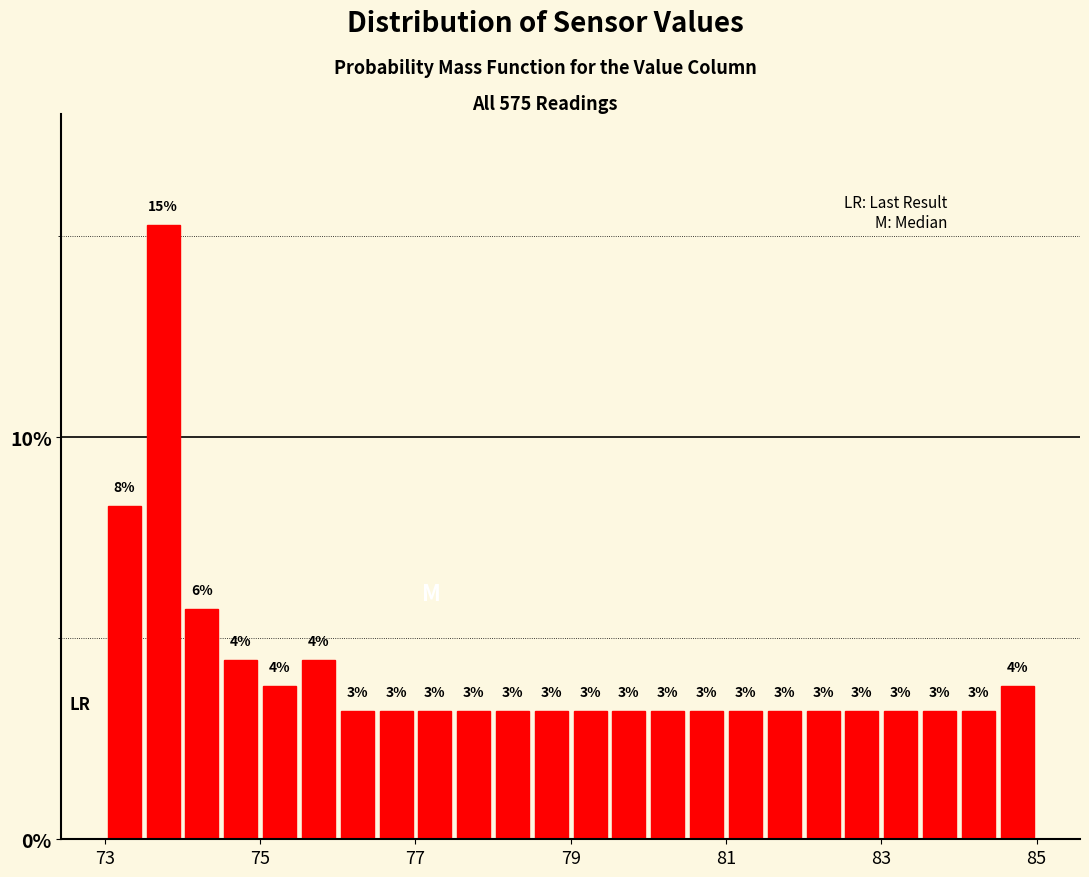

Read against the x-axis, roughly where is the centre of the tallest bar?

73.8